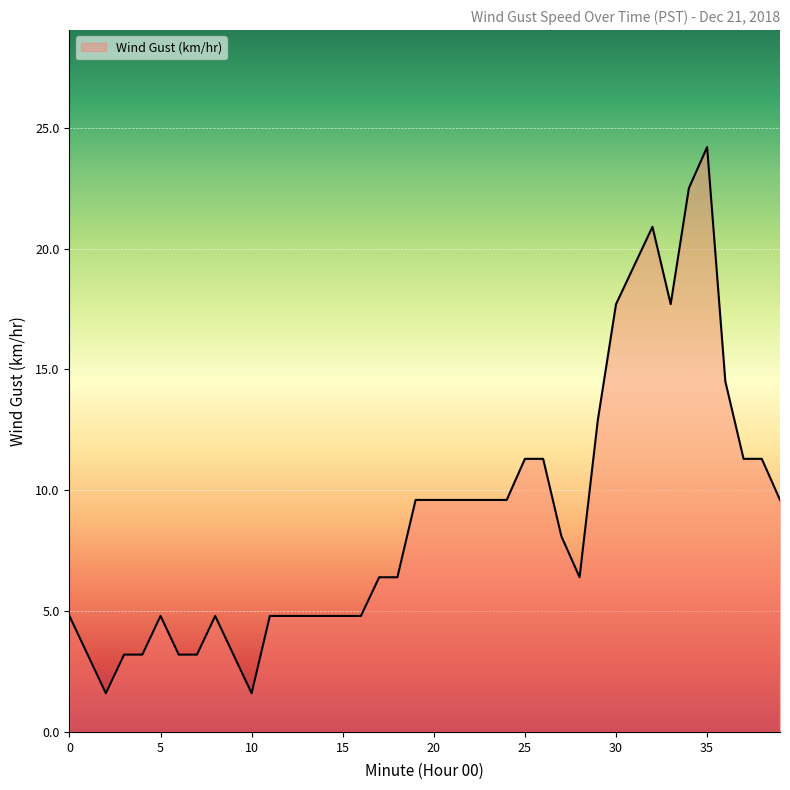

What is the smallest value displayed?

1.6